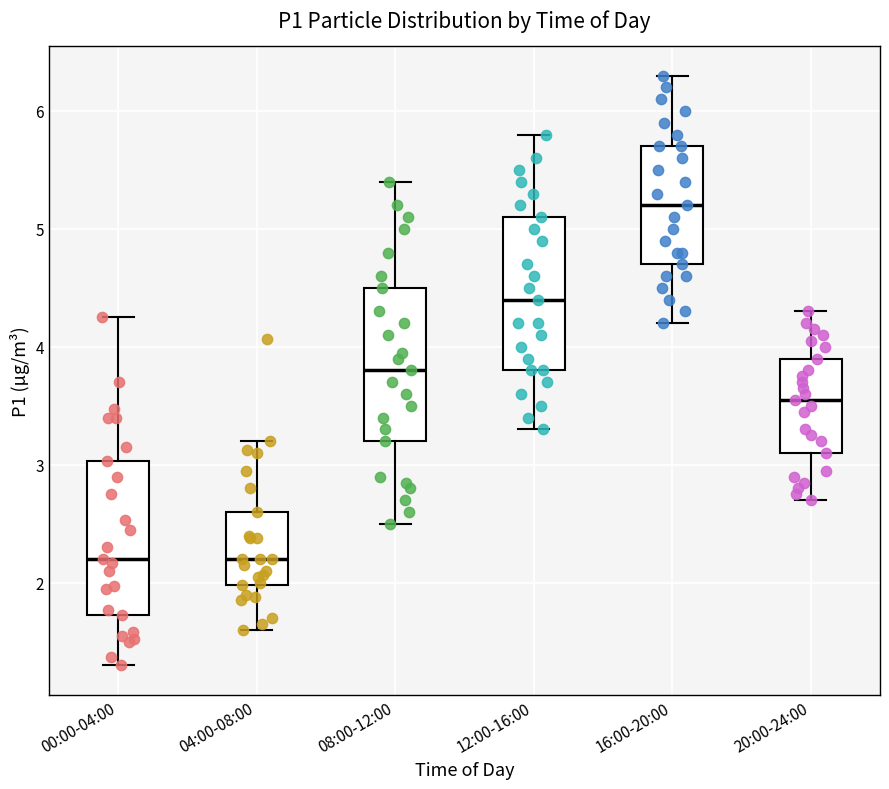

Where is the upper edge of the box for 12:00-16:00 on the y-axis? The values are not printed on the chart, so give them approximately, as read against the axis.

5.1